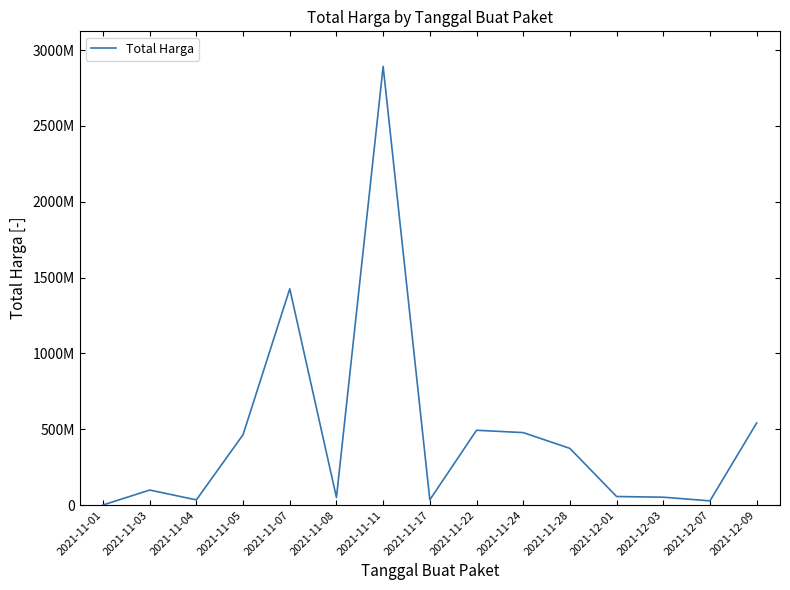

Does the chart have visible grid lines?

No